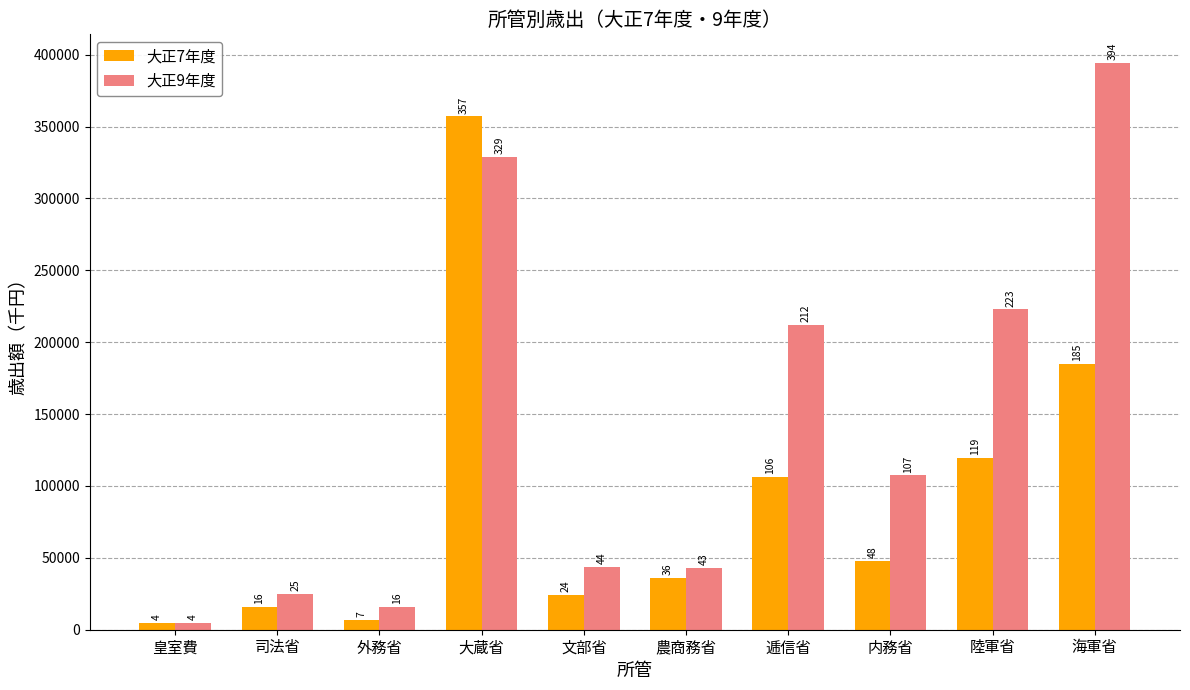

Reading left to right, what are all the values shown in this chart?

大正7年度: 4500	15637	6686	357035	24266	36009	106160	47884	119460	184735
大正9年度: 4500	24791	15609	328617	43619	42750	211901	107316	222779	394401